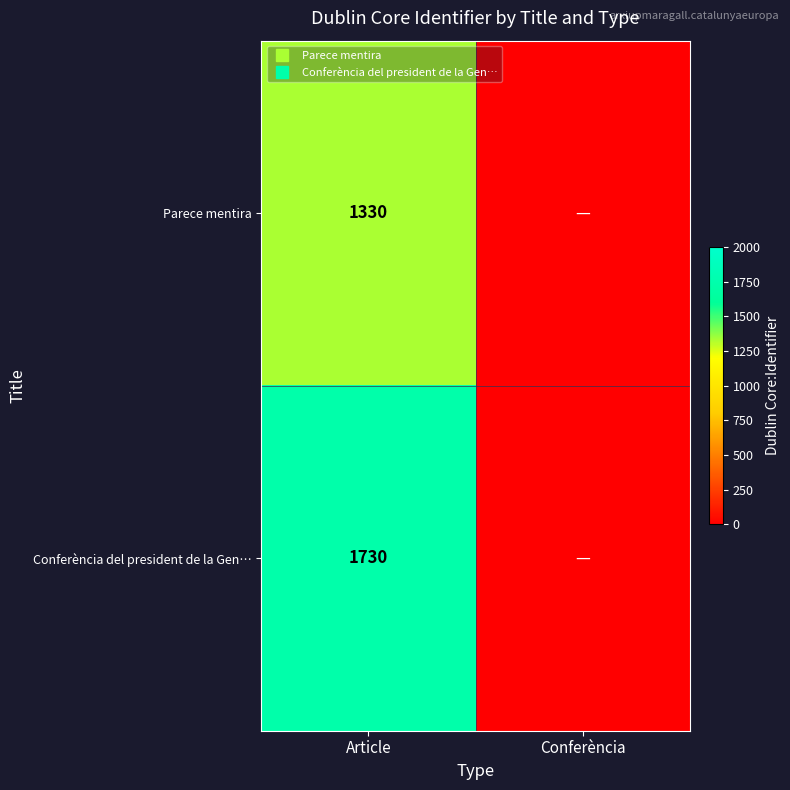

Which category has the highest value across all series?

Article